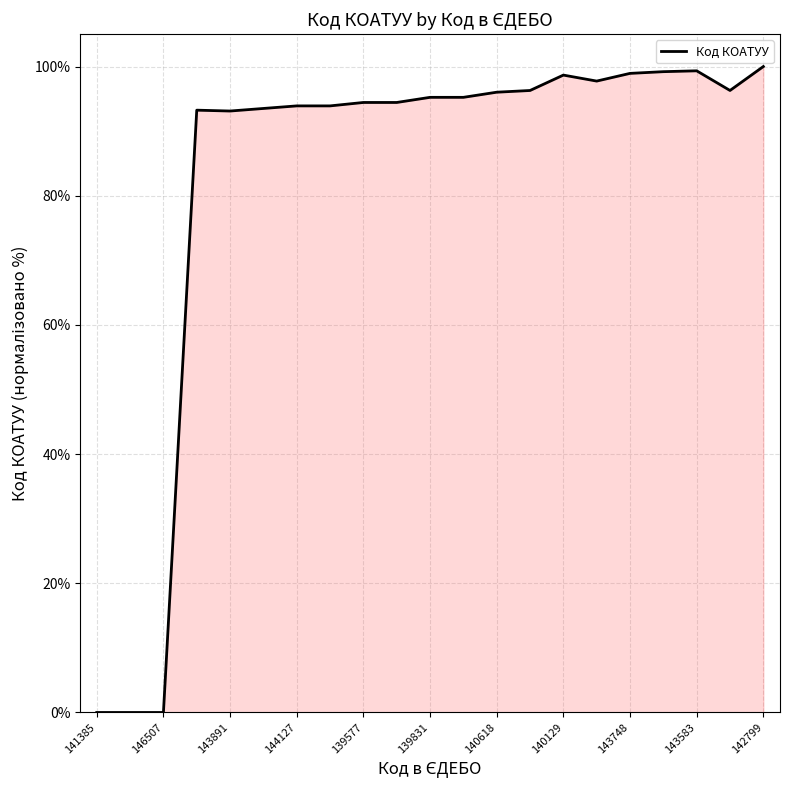

True or false: the data has more than 0 interior local peaks.

True